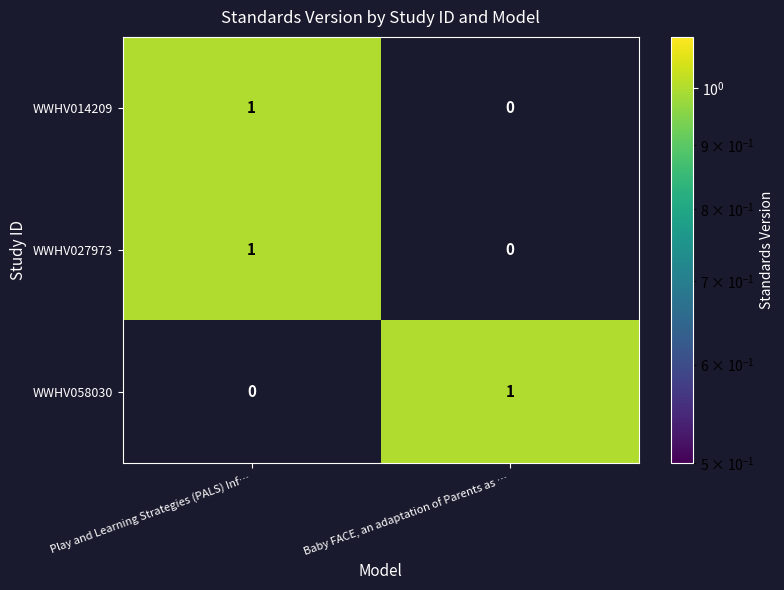

True or false: WWHV058030 has a value of 0 at Play and Learning Strategies (PALS) Inf….

True